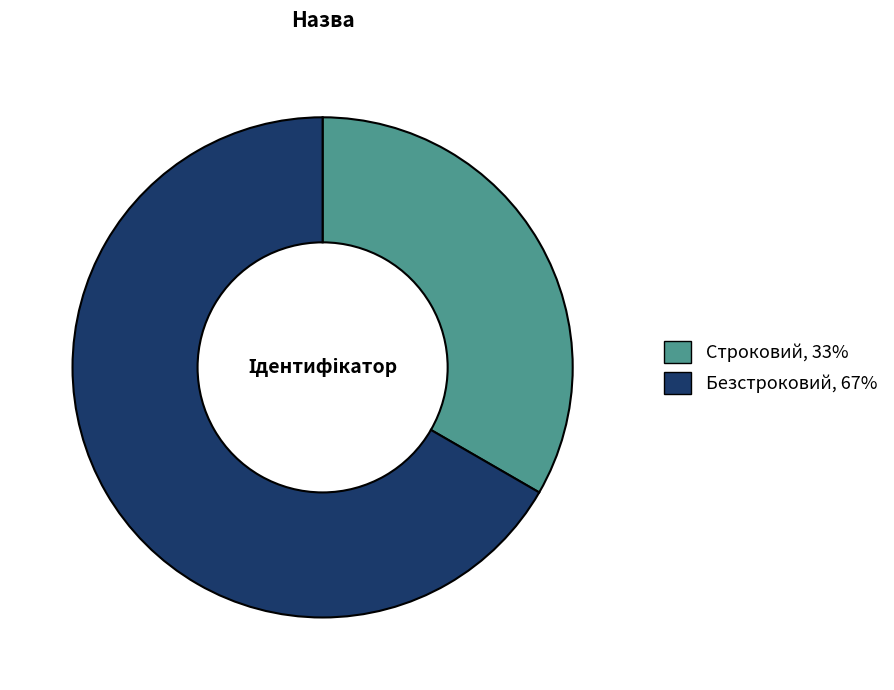

Rank the categories by value from highest to lowest.

Безстроковий, Строковий